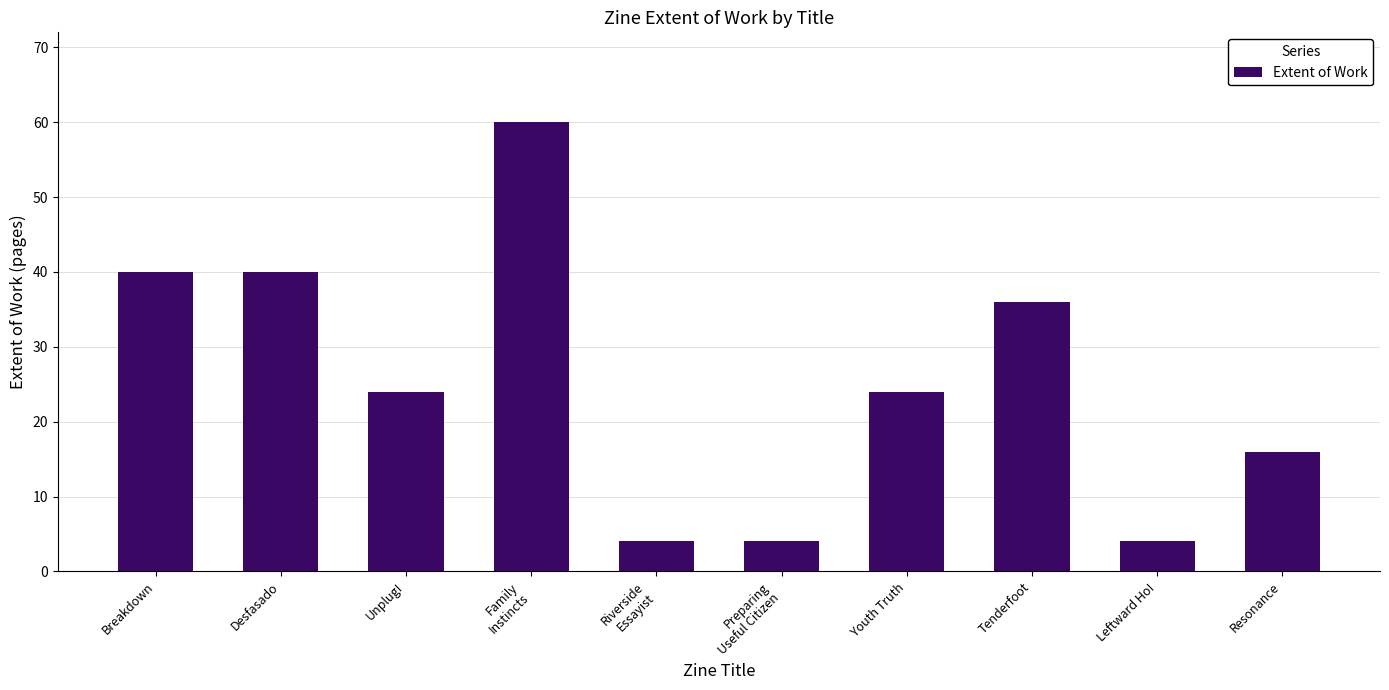

True or false: the data shows 4 at Preparing
Useful Citizen.

True